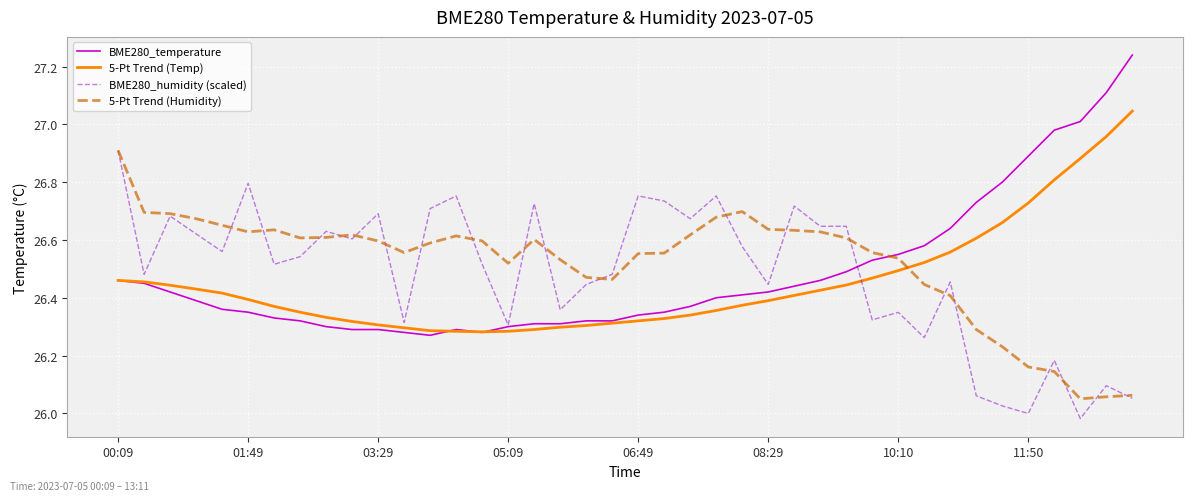

After their last crossing, which series has the higher values: BME280_humidity (scaled) or 5-Pt Trend (Temp)?

5-Pt Trend (Temp)